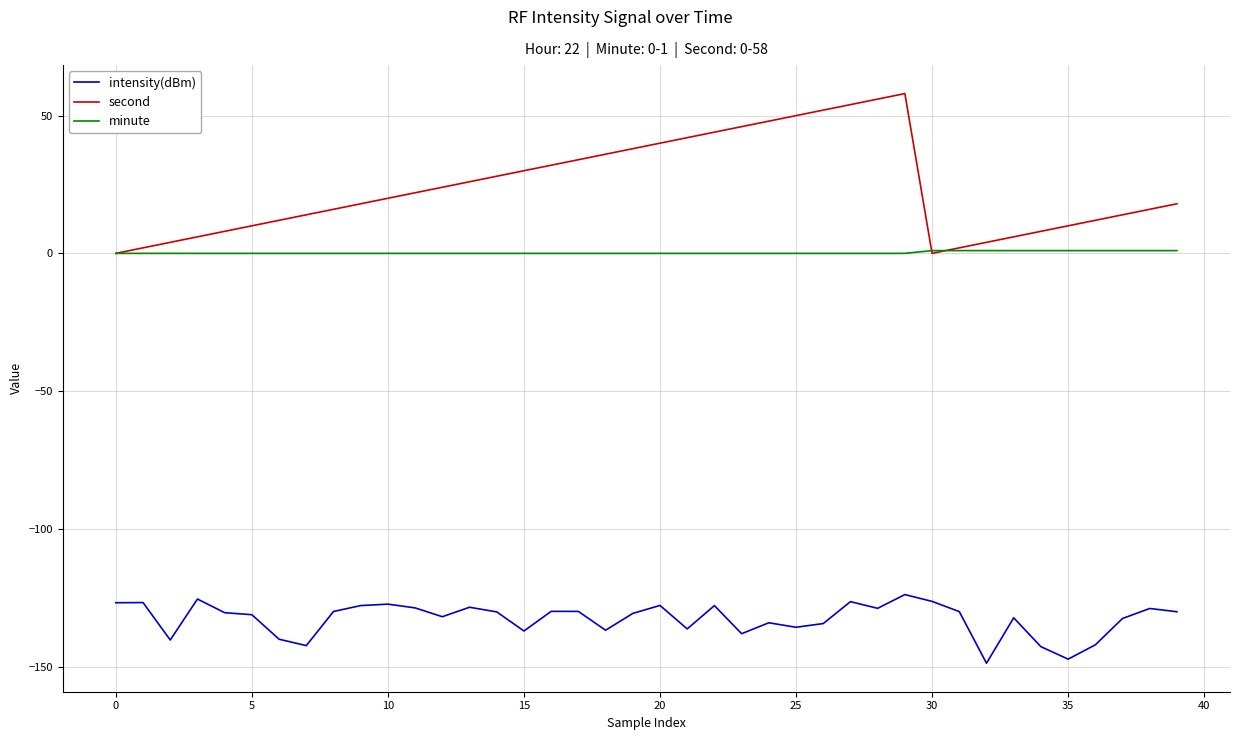

What is the greatest value displayed?

58.0